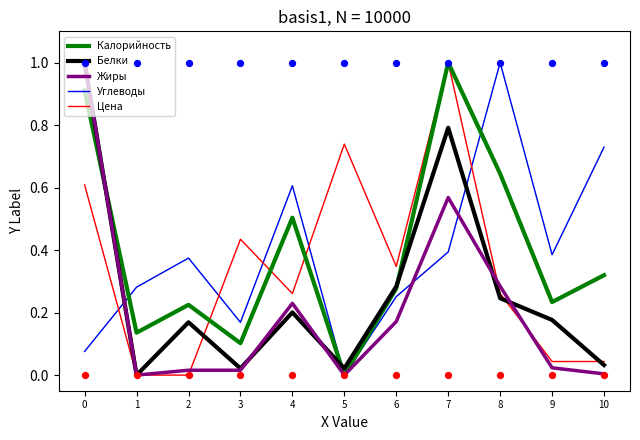

At how many categories does at least one series exceed 0?

11